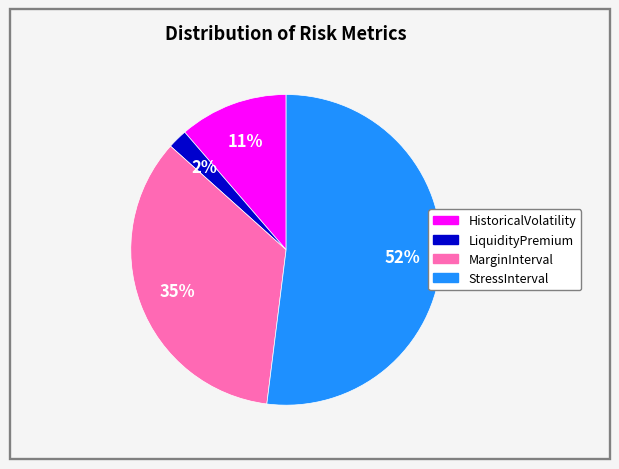

To the nearest percent, what is the average slice percentage?

25%